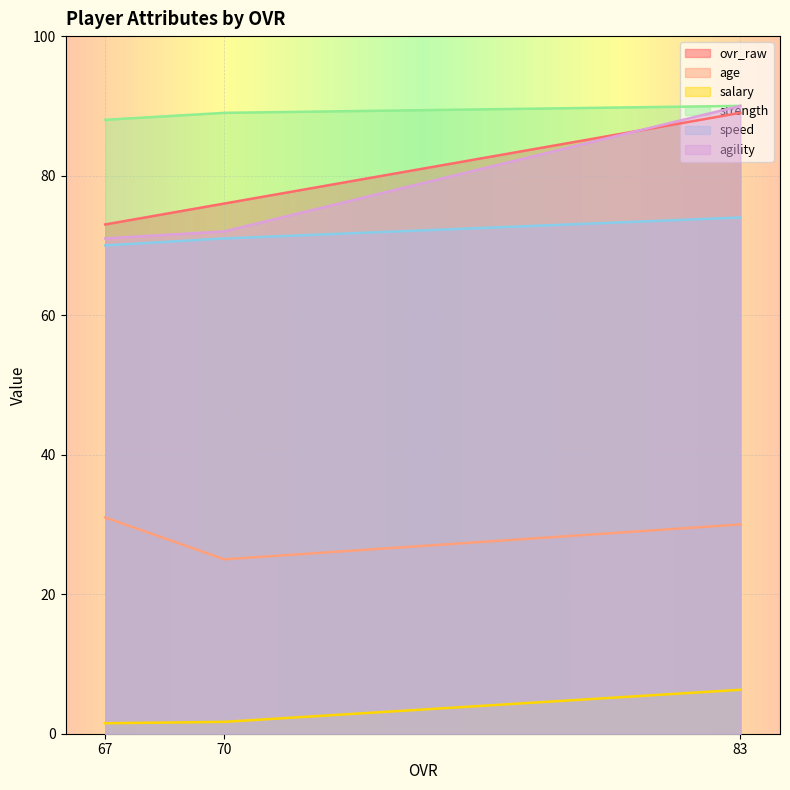

How many lines are shown in the chart?

6